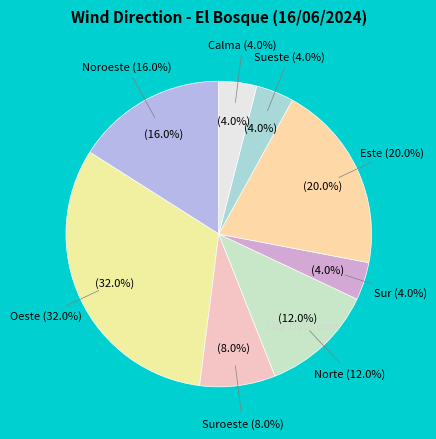

How many segments does this pie chart have?

8